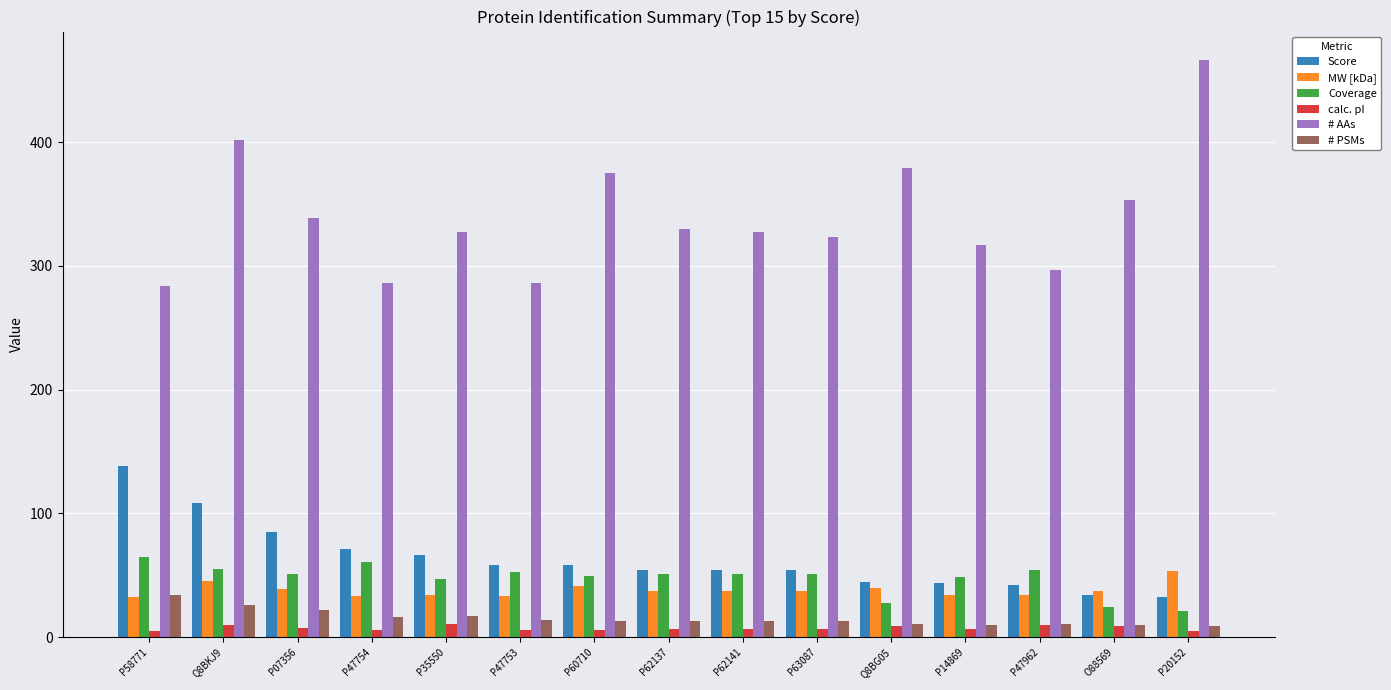

At which label does # PSMs first exceed 13?

P58771